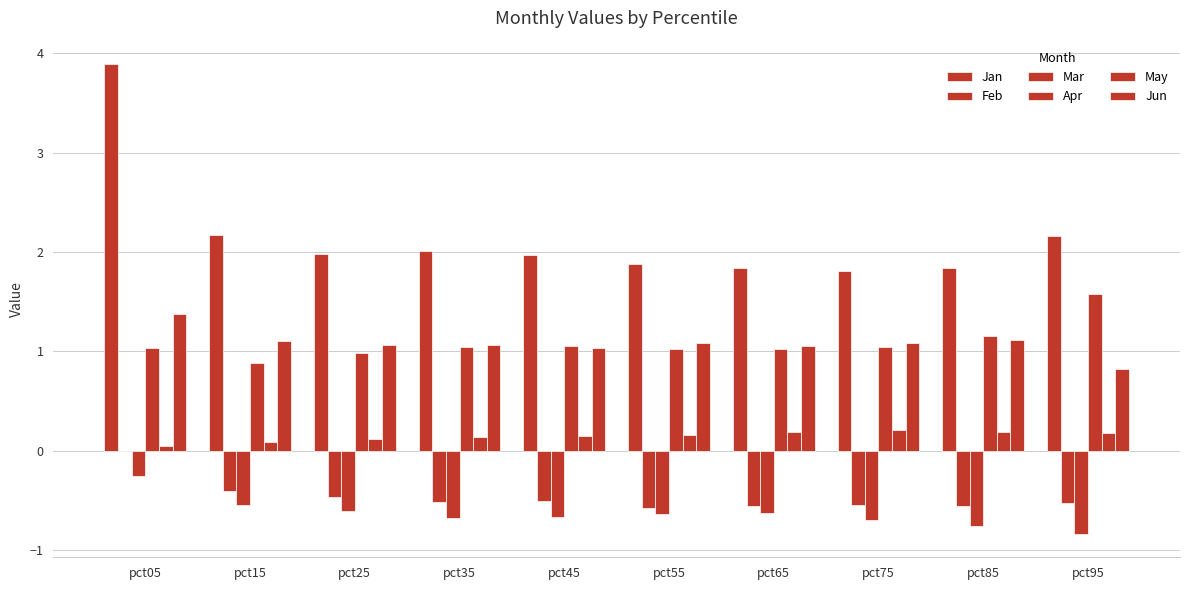

Are the bars grouped side by side (vs. stacked)?

Yes